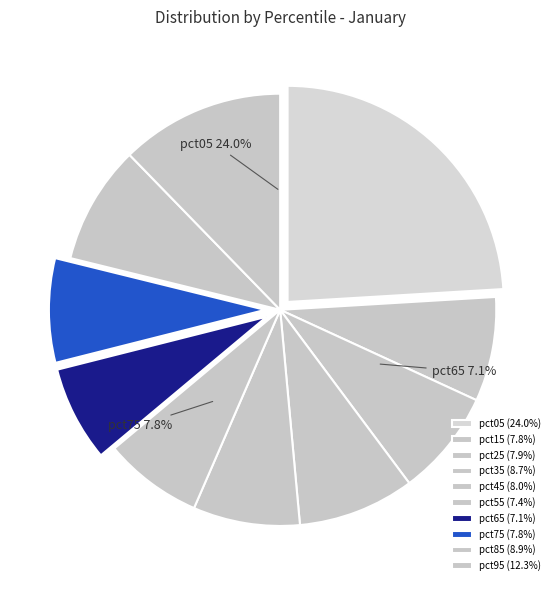

To the nearest percent, what percentage of the pie is pct95?

12%